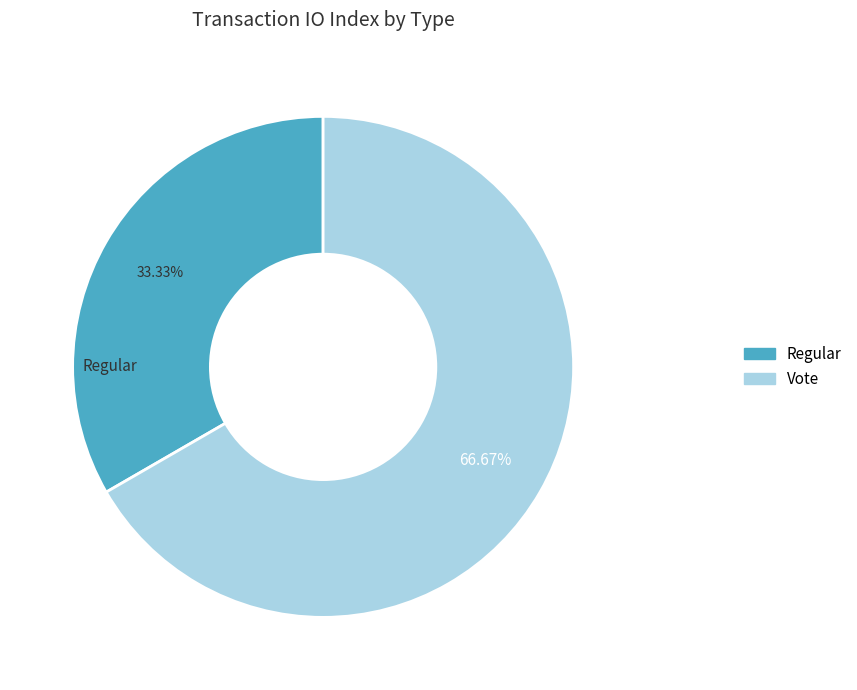

To the nearest percent, what is the average slice percentage?

50%